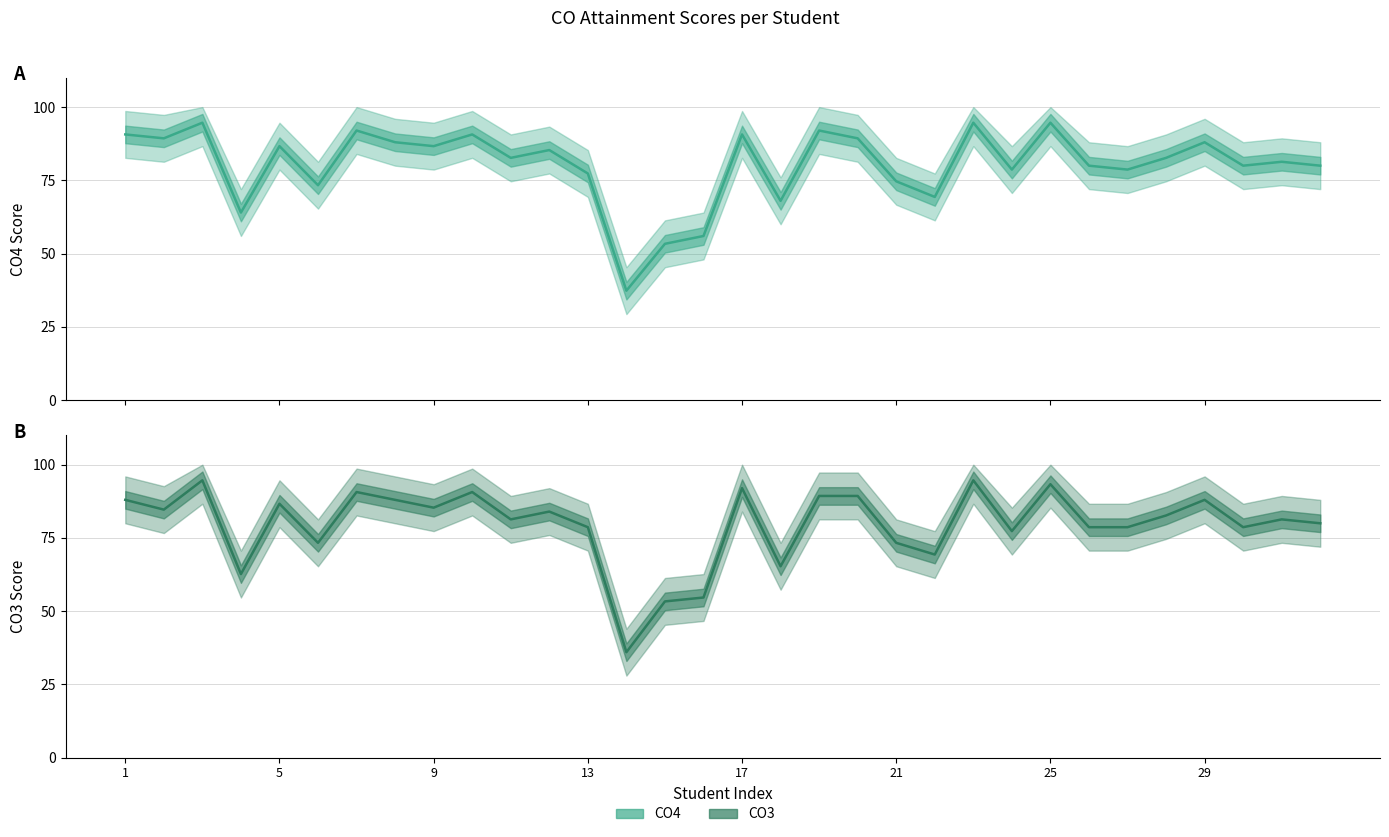

List the series in order of their peak value, lowest first.

CO4, CO3